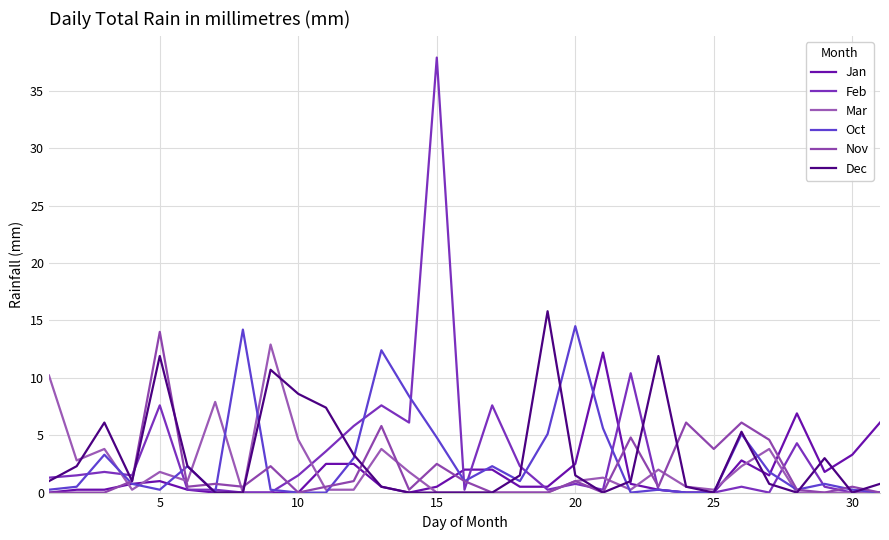

At how many categories does at least one series exceed 34?

1